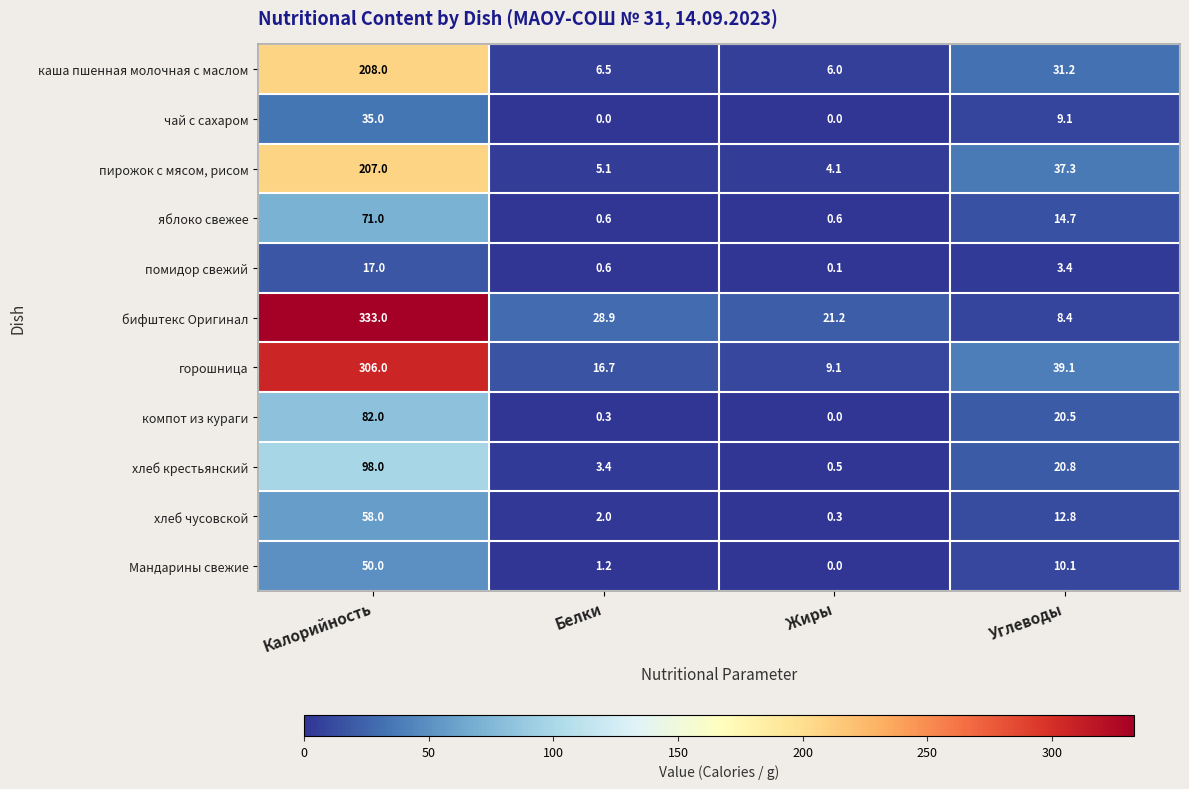

At which category does the chart reach its peak across all series?

Калорийность